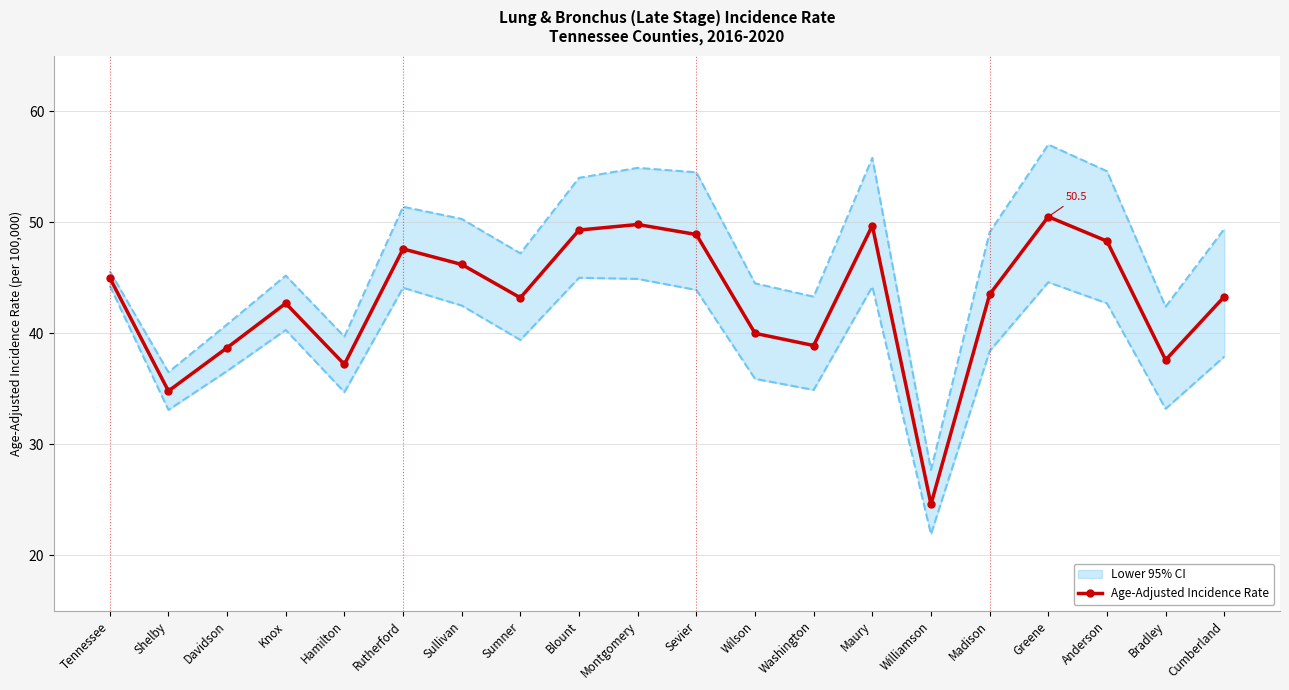

At which category is the sum across all series the highest?

Greene